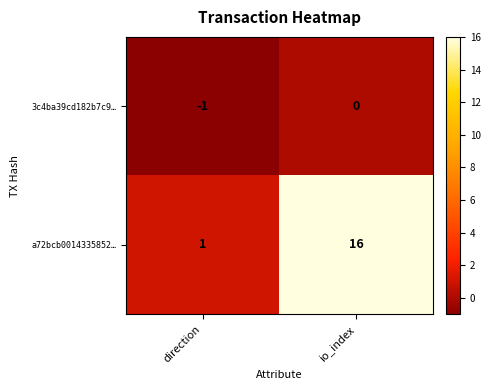

At how many categories does at least one series exceed 5?

1